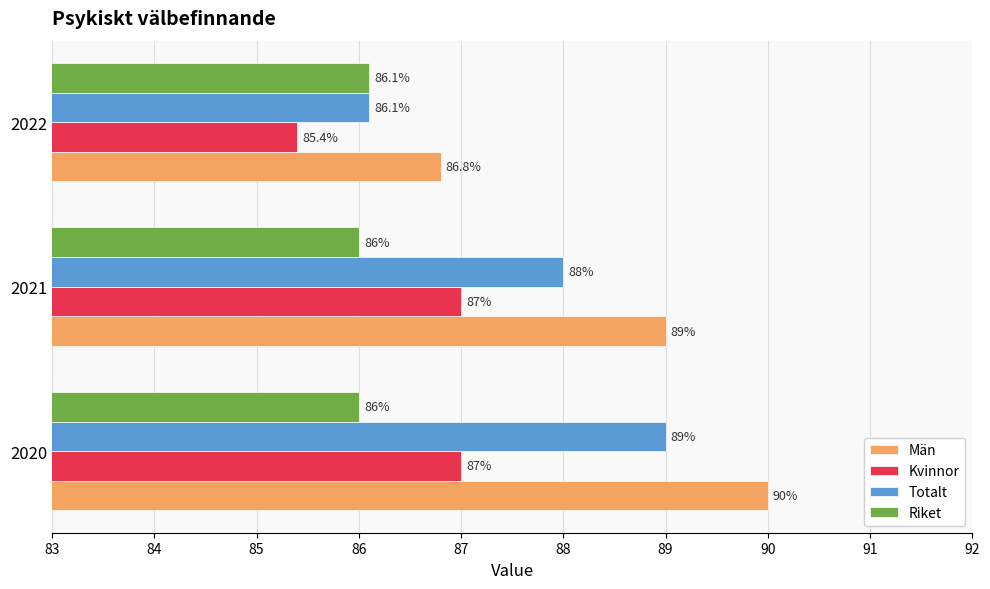

How many values in the Kvinnor series are below 87?

1